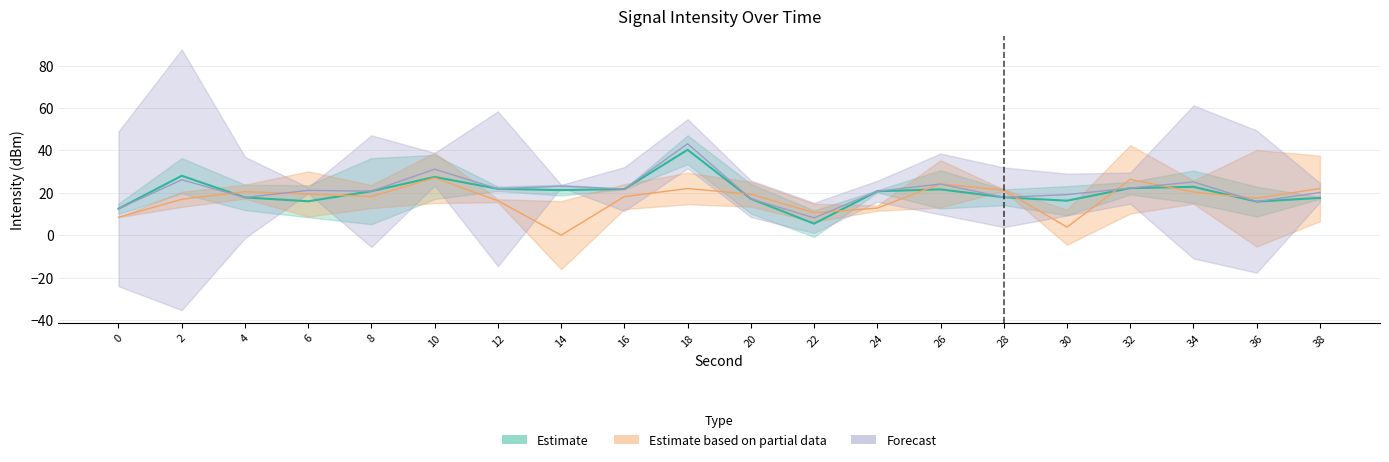

What is the greatest value displayed?

43.2